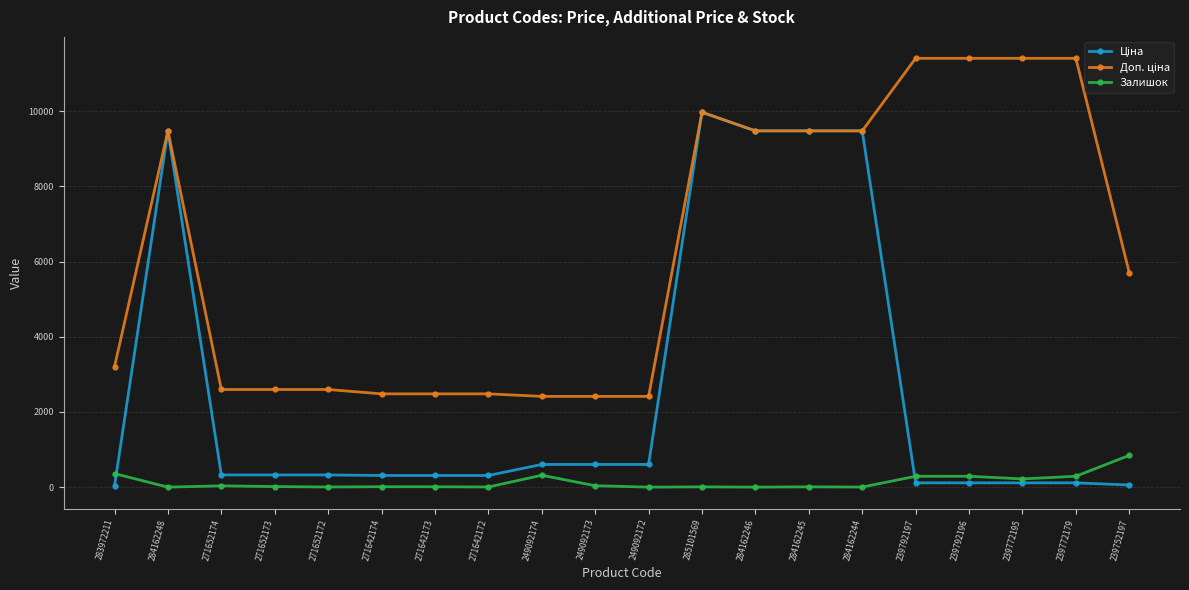

What is the spread (max minus min) of values at 271642173?

2472.4